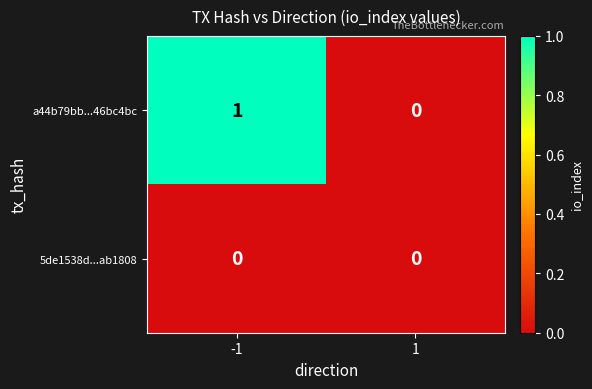

Which series changed the most between -1 and 1?

a44b79bb...46bc4bc